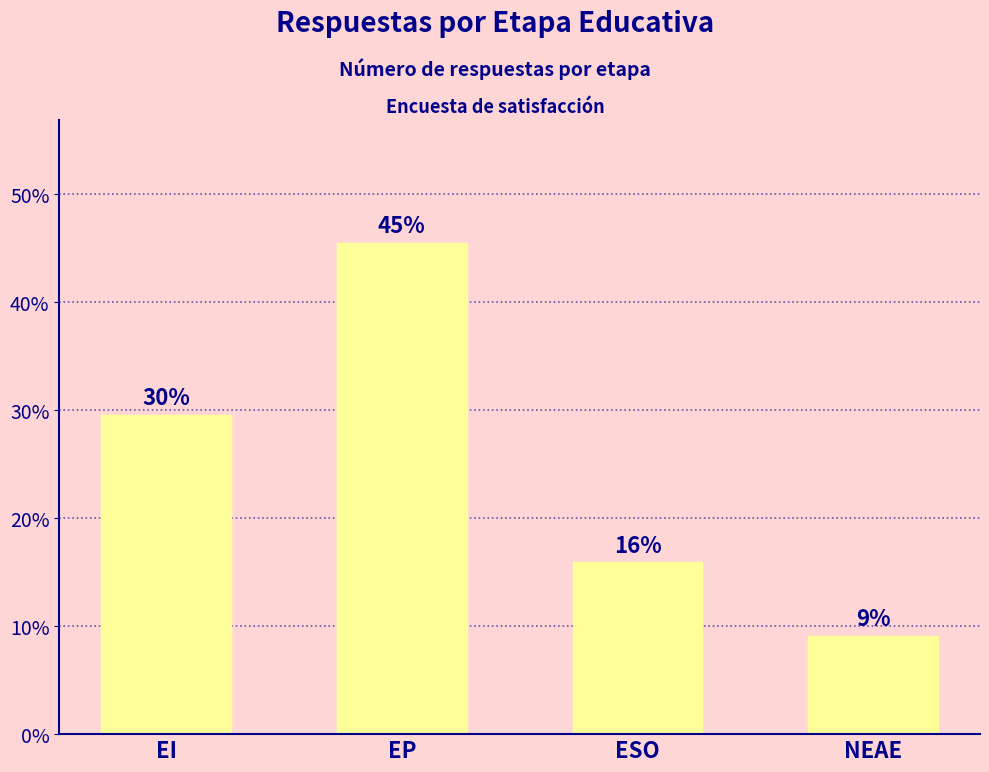

Between EI and ESO, which is larger?

EI